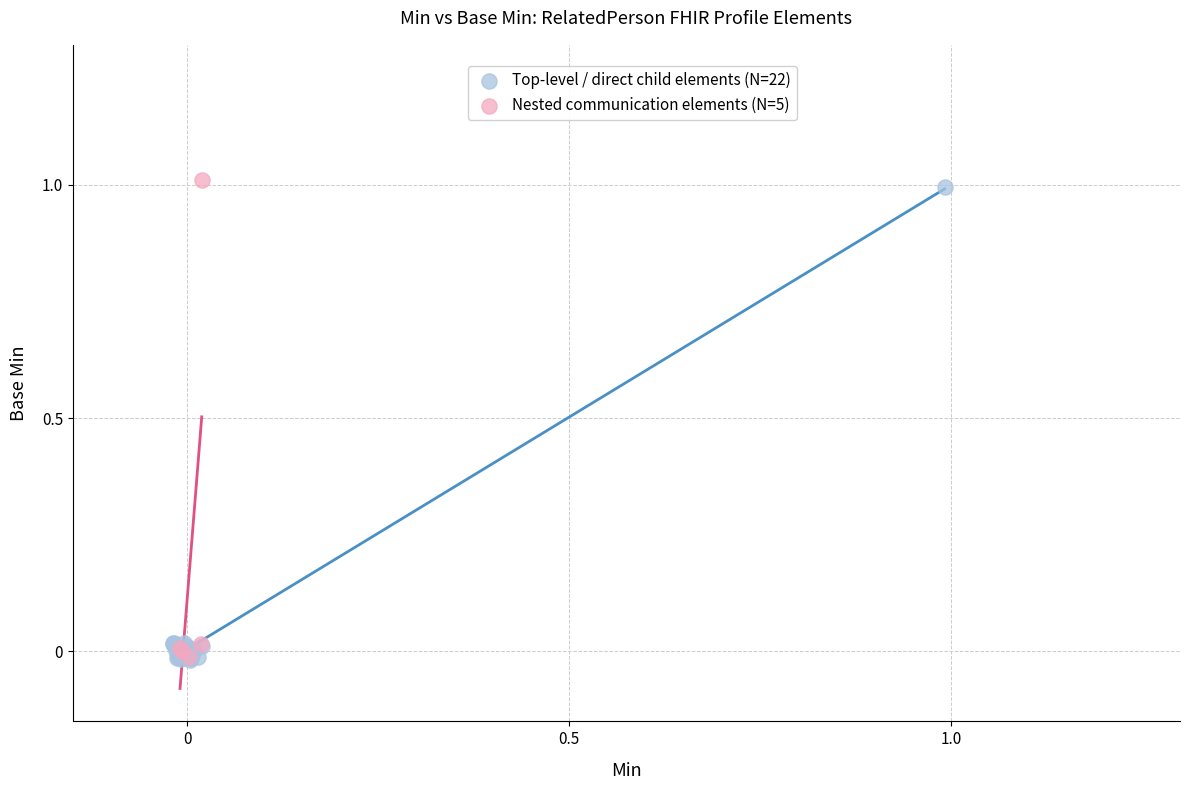

What are all the series names shown in the legend?

Top-level / direct child elements (N=22), Nested communication elements (N=5)